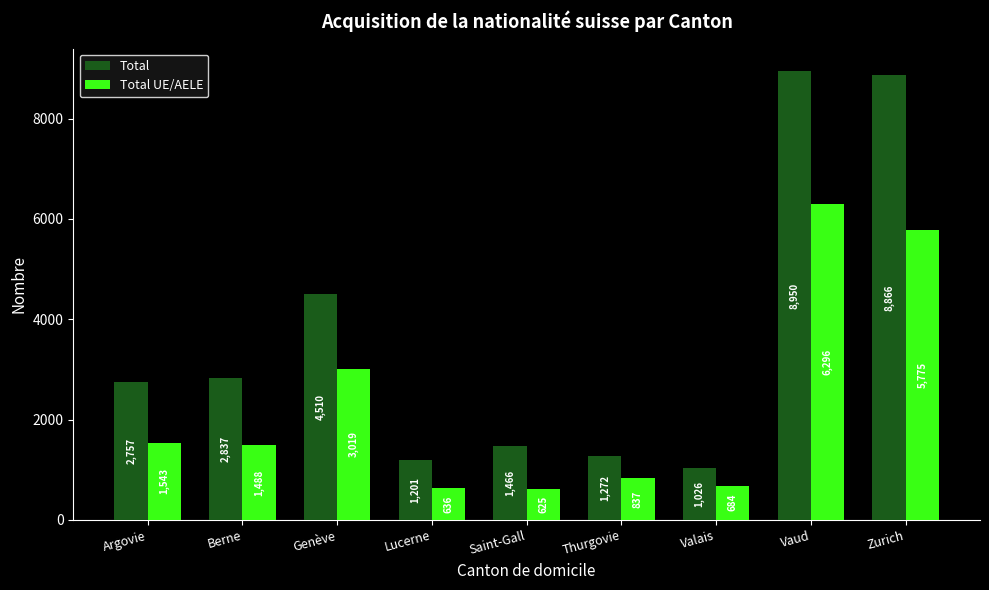

What is the label of the 9th bar from the left?

Zurich